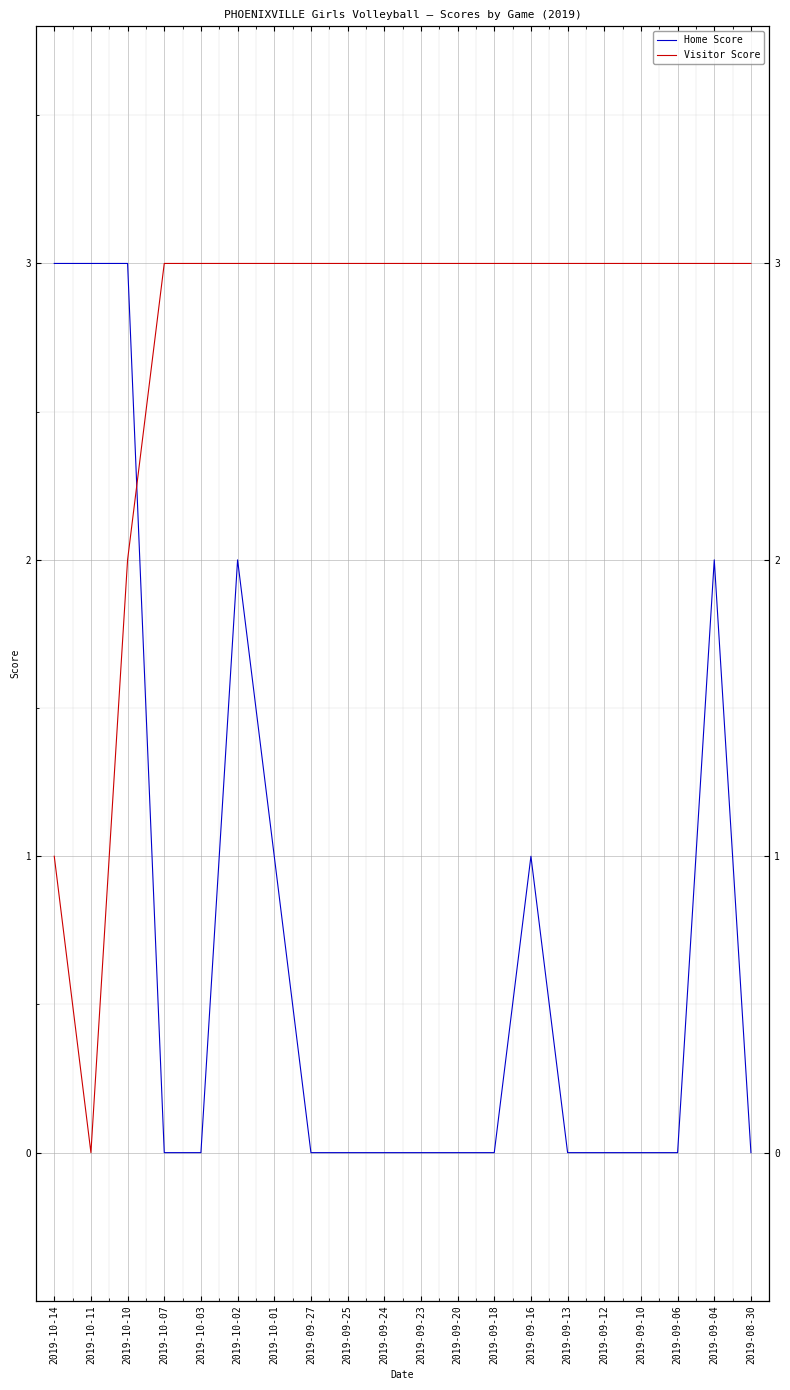

How many intersections are there between Home Score and Visitor Score?

1